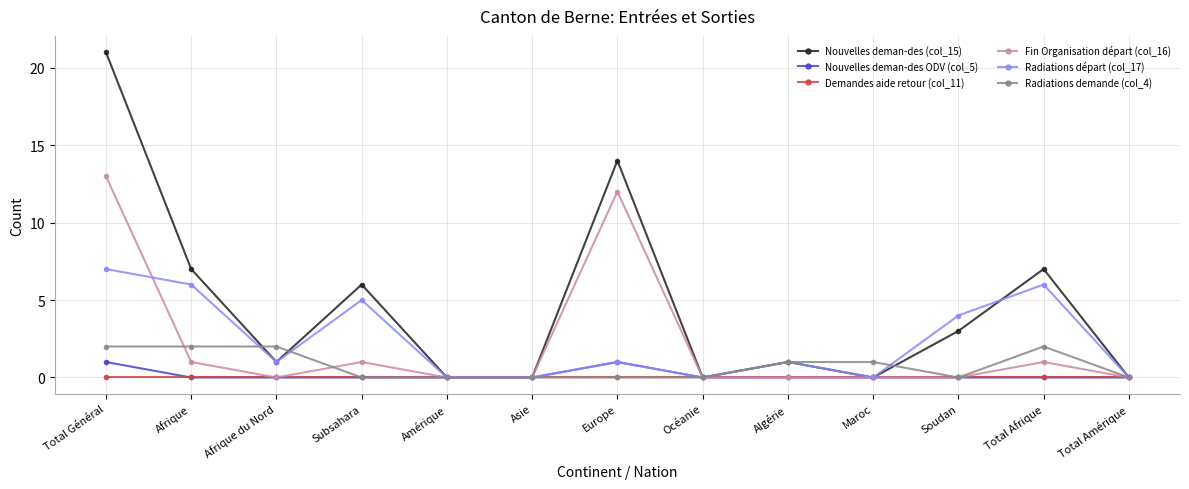

Is it true that Radiations départ (col_17) equals 4 at Maroc?

False